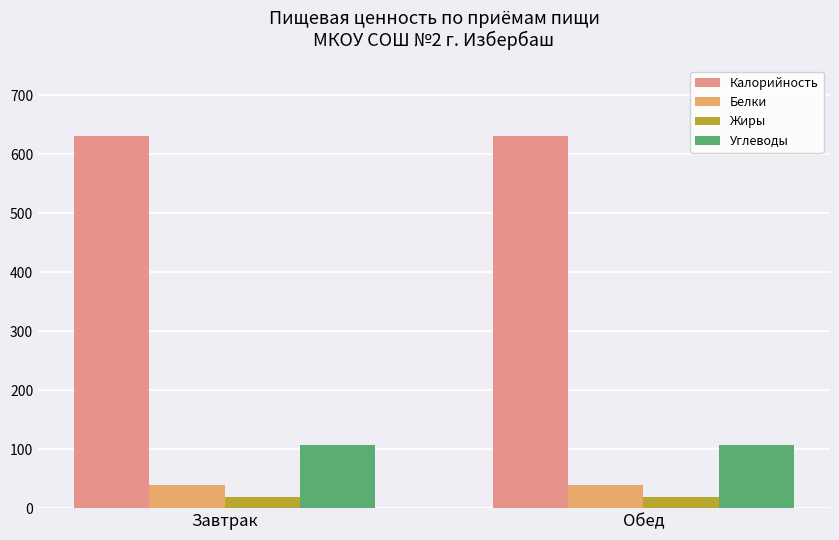

At how many categories does at least one series exceed 487?

2